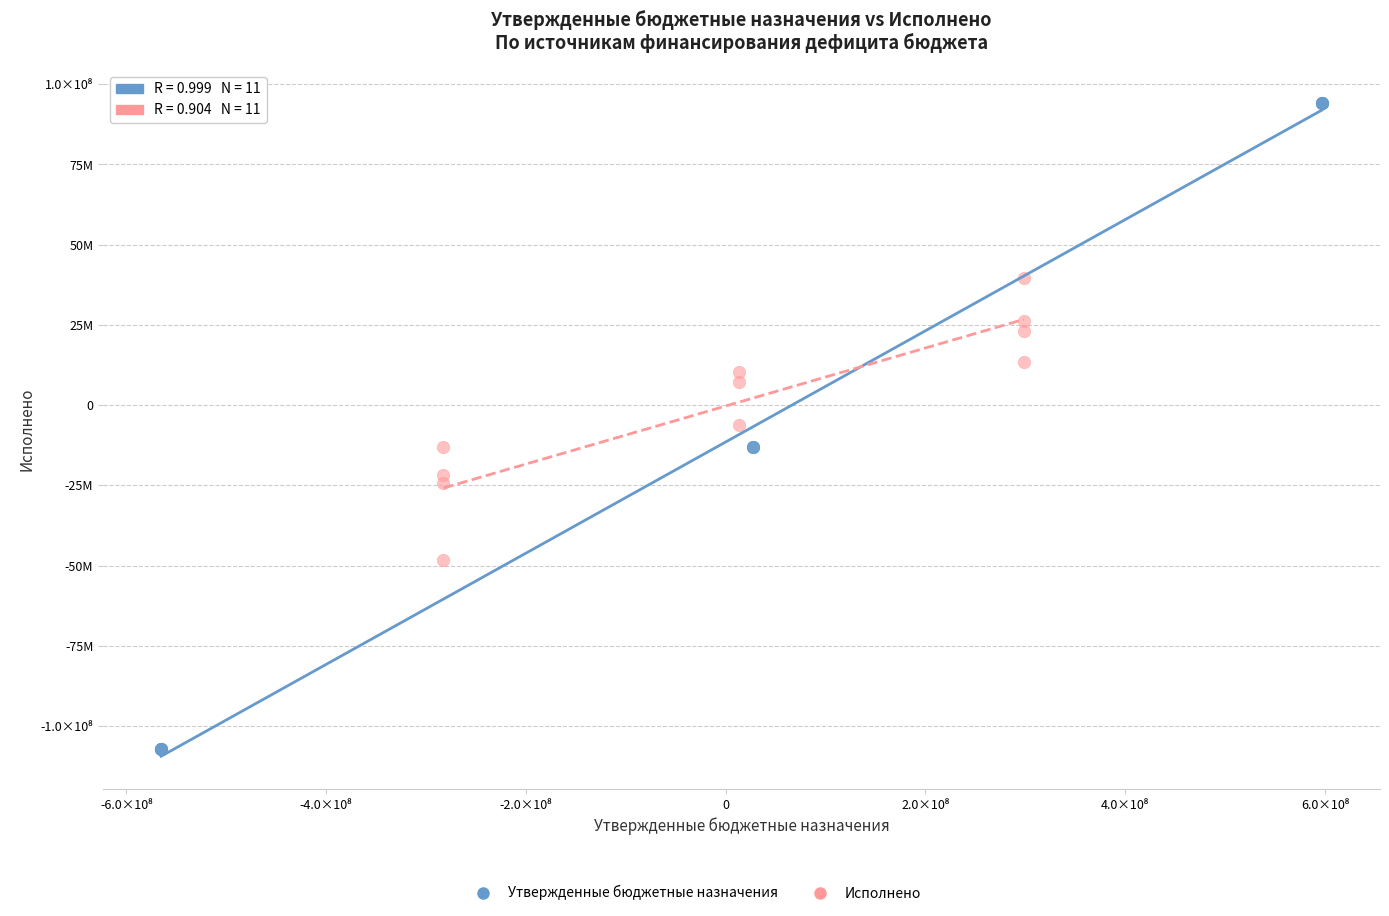

Which series reaches the minimum Y coordinate?

Утвержденные бюджетные назначения